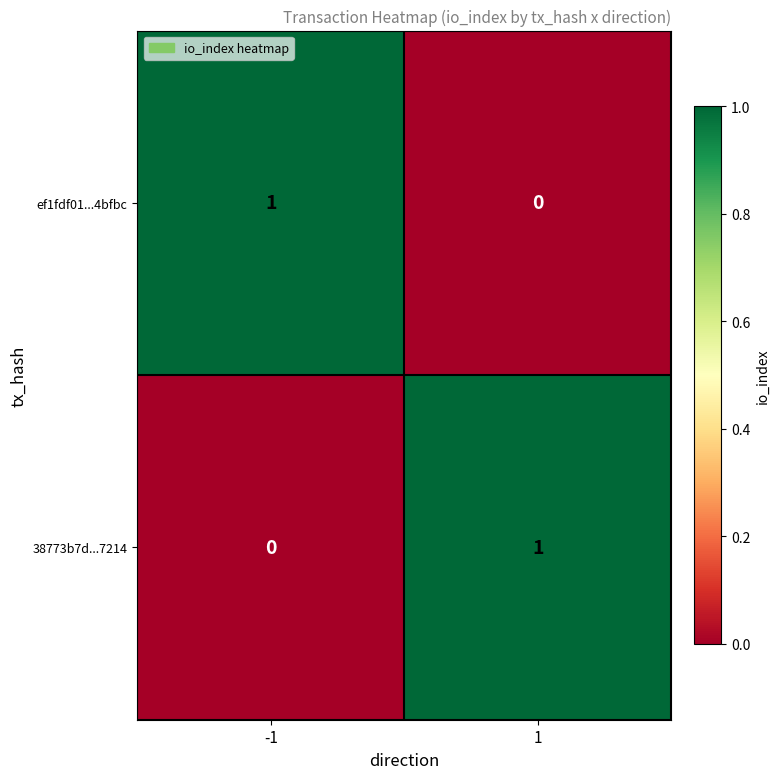

Rank the series at 1 from lowest to highest value.

ef1fdf01...4bfbc, 38773b7d...7214